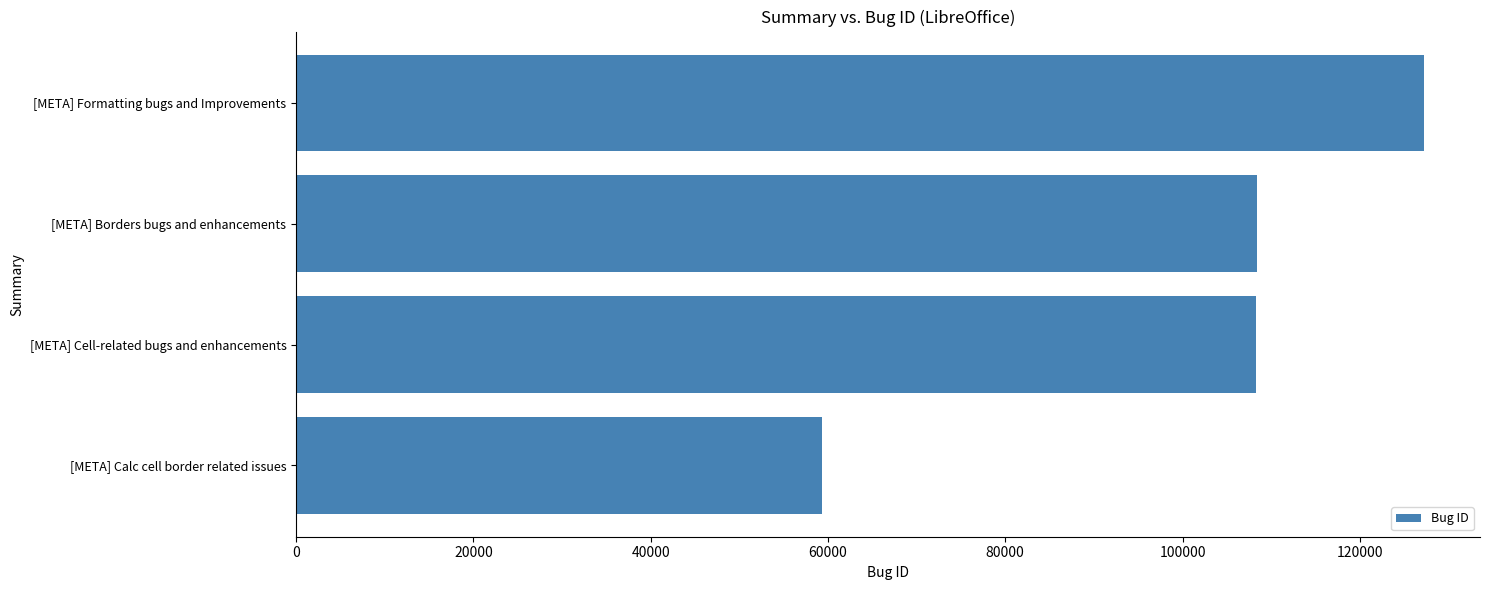

What is the change in value from [META] Calc cell border related issues to [META] Formatting bugs and Improvements?

+67920